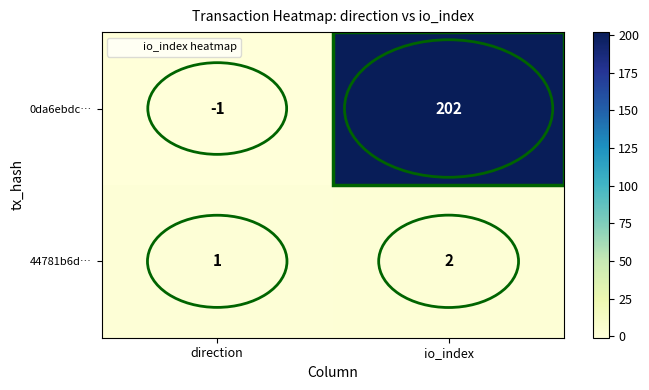

Which category has the highest value across all series?

io_index